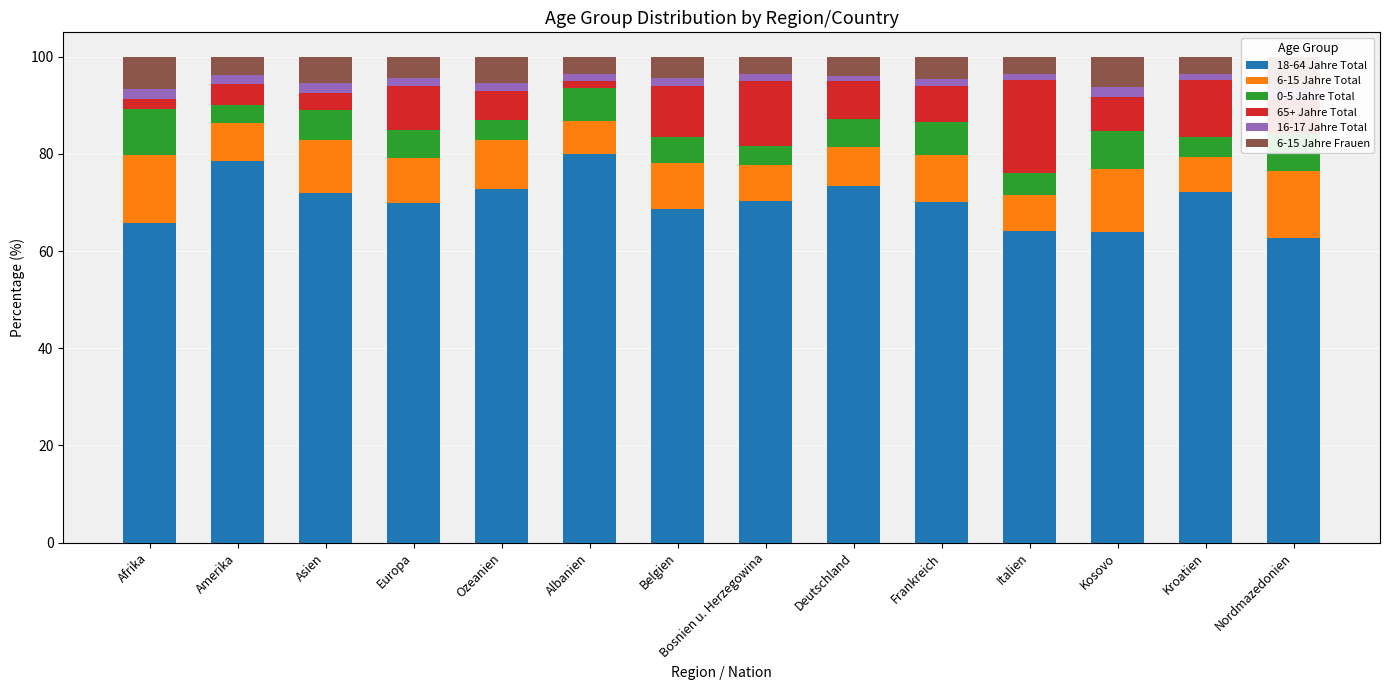

What is the approximate value of 0-5 Jahre Total at Ozeanien?

4.0